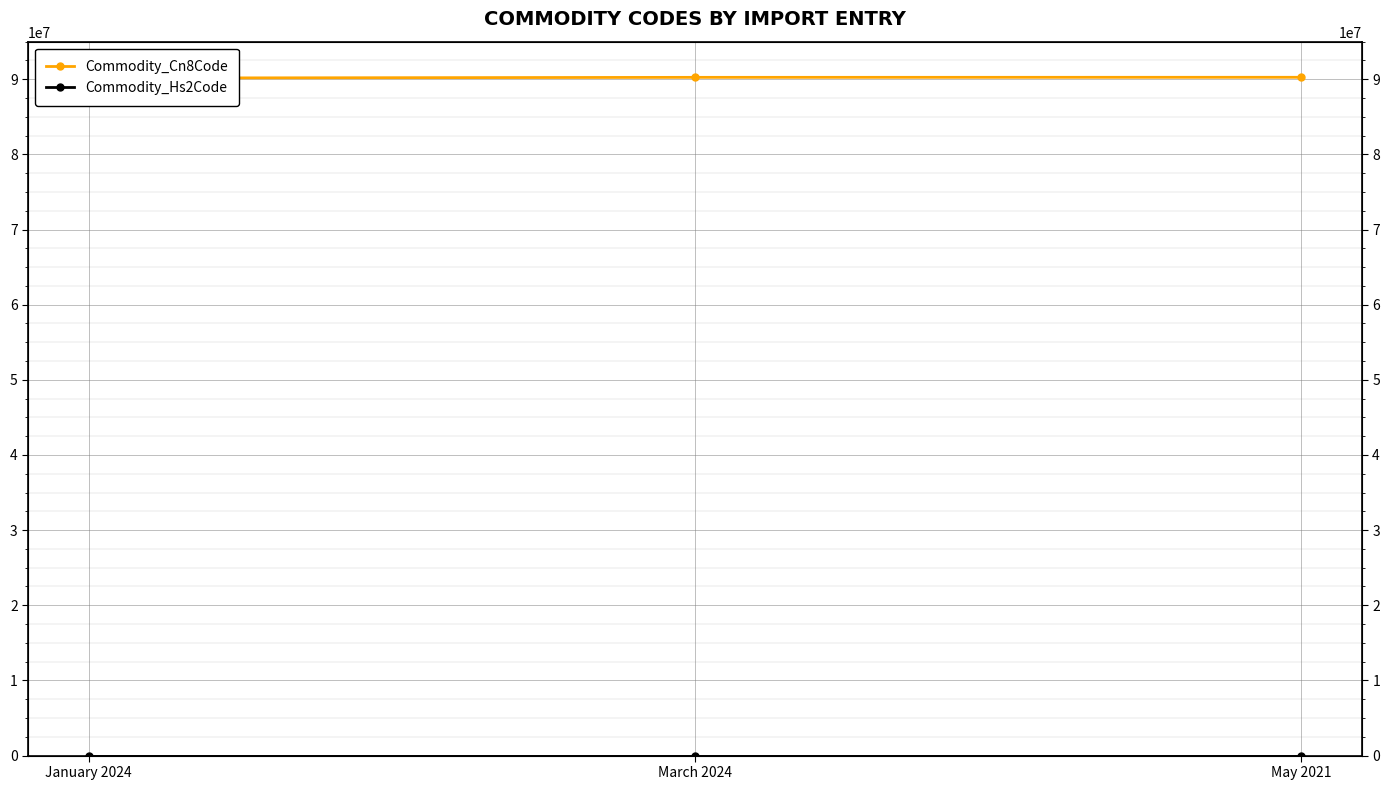

Which label corresponds to the smallest value in the chart?

January 2024